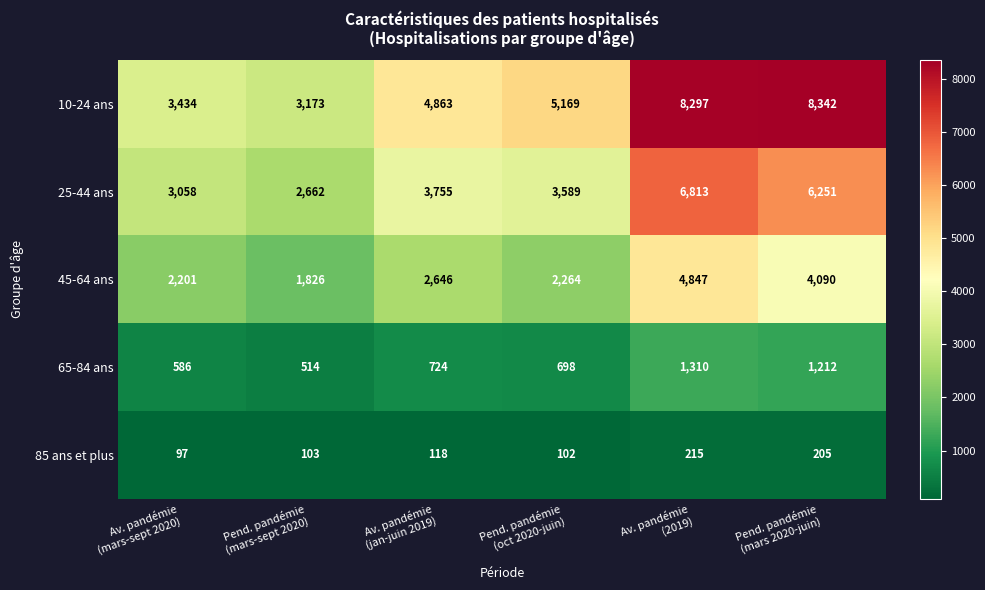

What is the difference between the highest and lowest values at Av. pandémie
(jan-juin 2019)?

4745